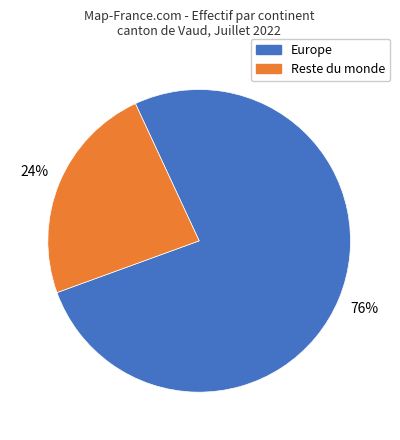

Does any single category account for the majority?

Yes